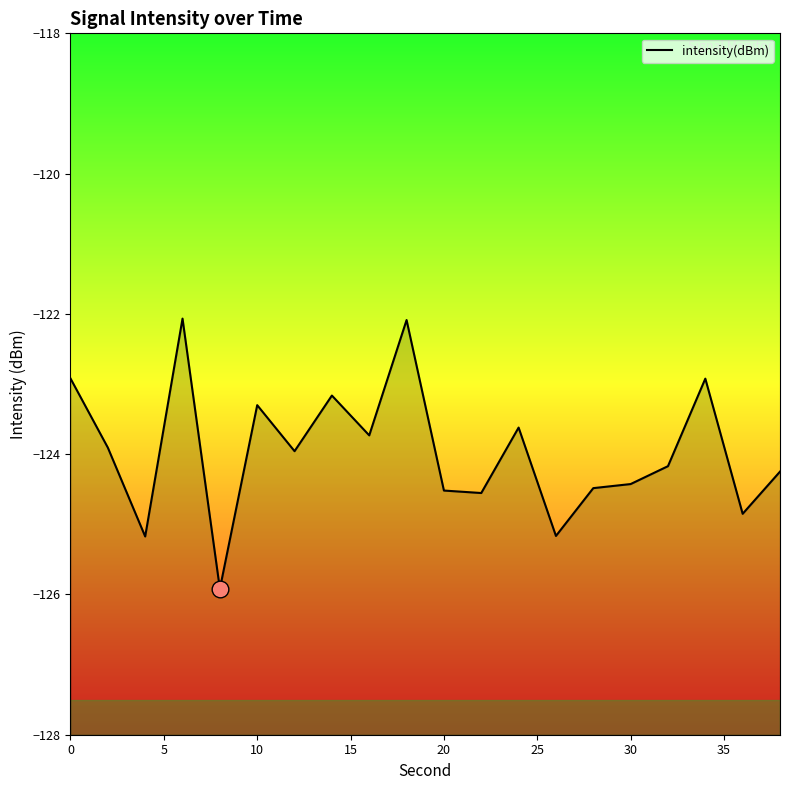

What is the maximum value shown in the chart?

-122.1